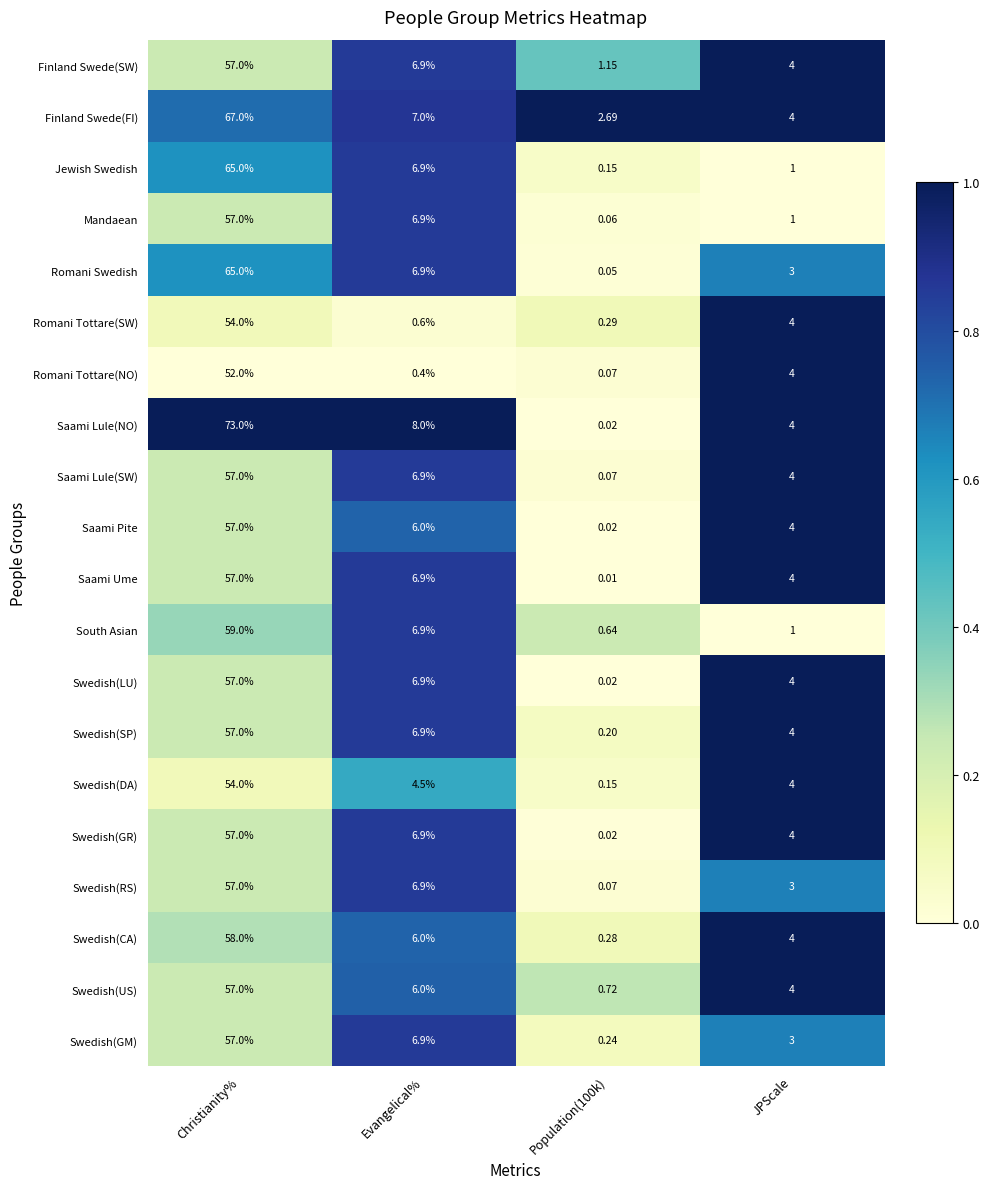

Which label corresponds to the largest value in the chart?

Christianity%